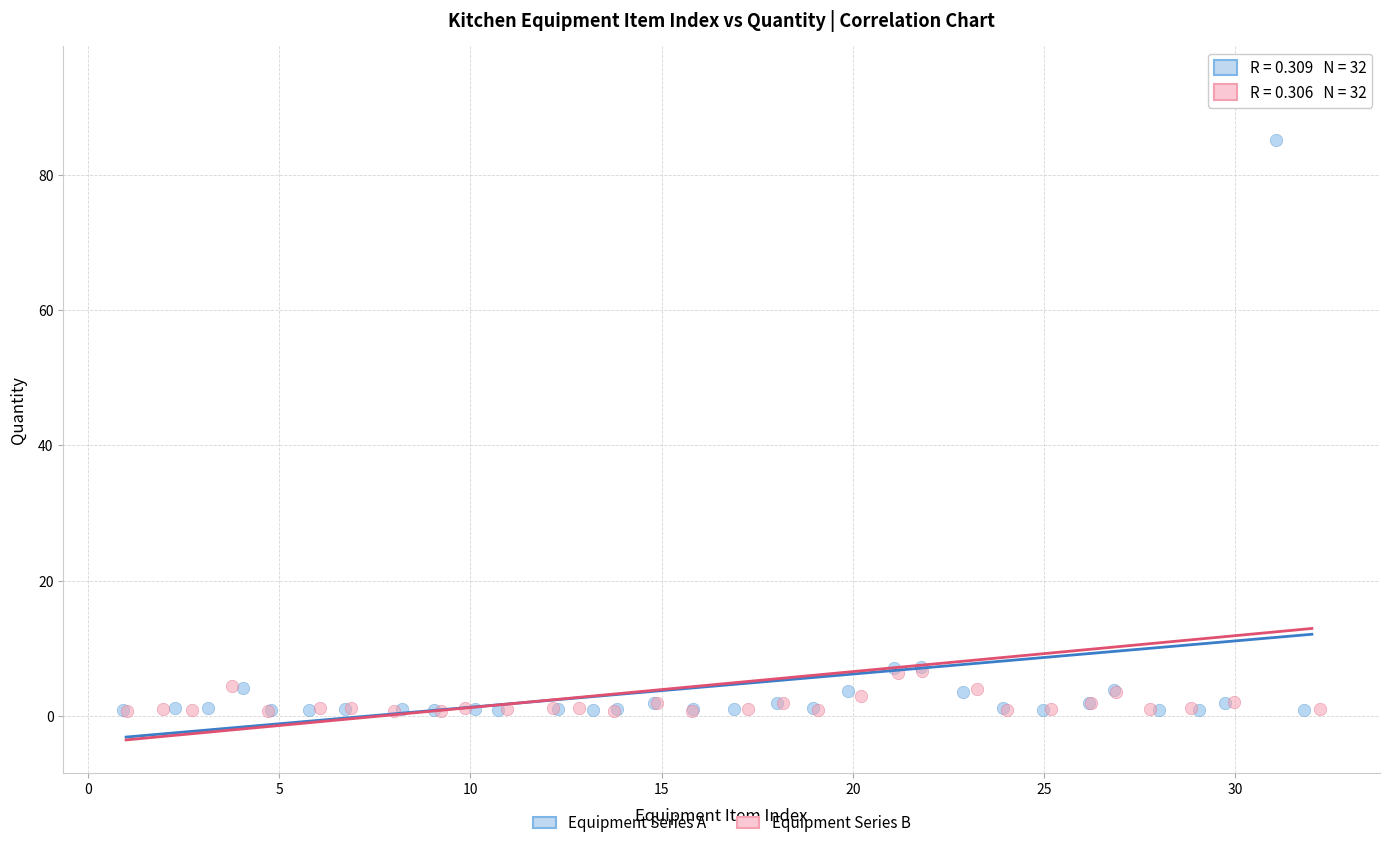

Which series has the largest Y range (max minus min)?

Equipment Series B